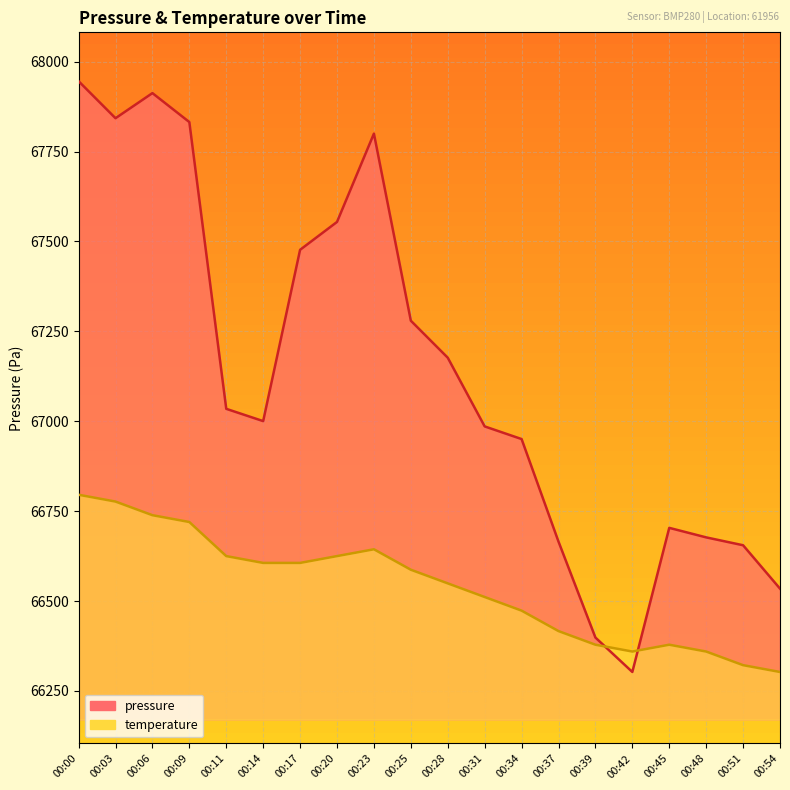

At which category is the sum across all series the highest?

00:00